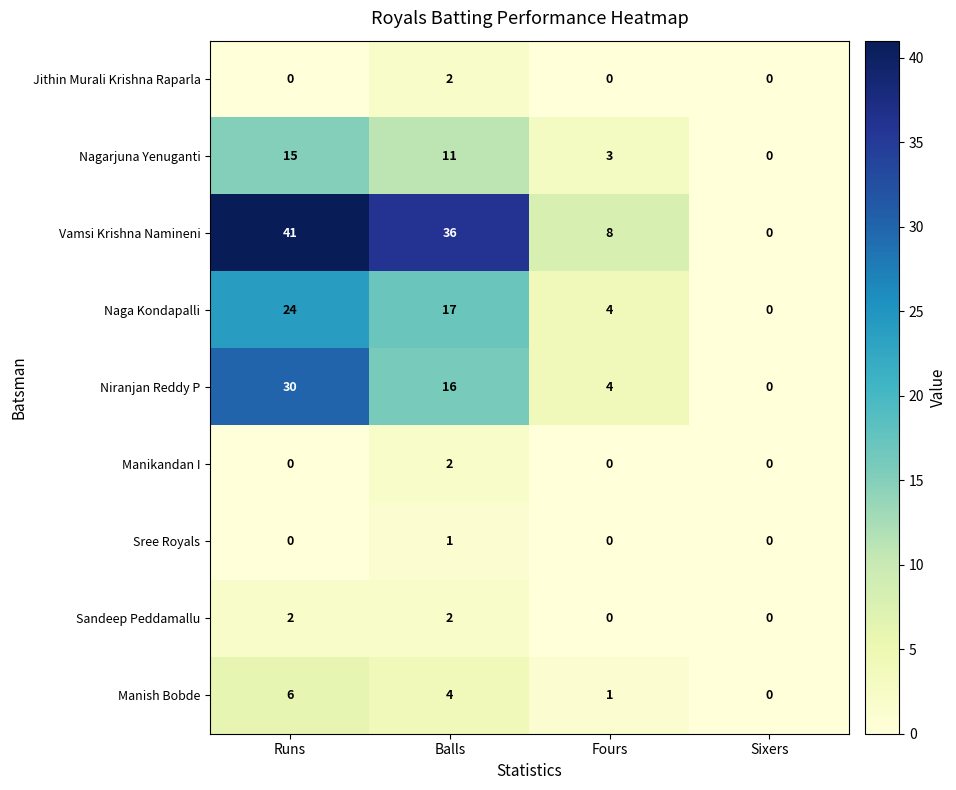

Which series has the largest range (max minus min)?

Vamsi Krishna Namineni